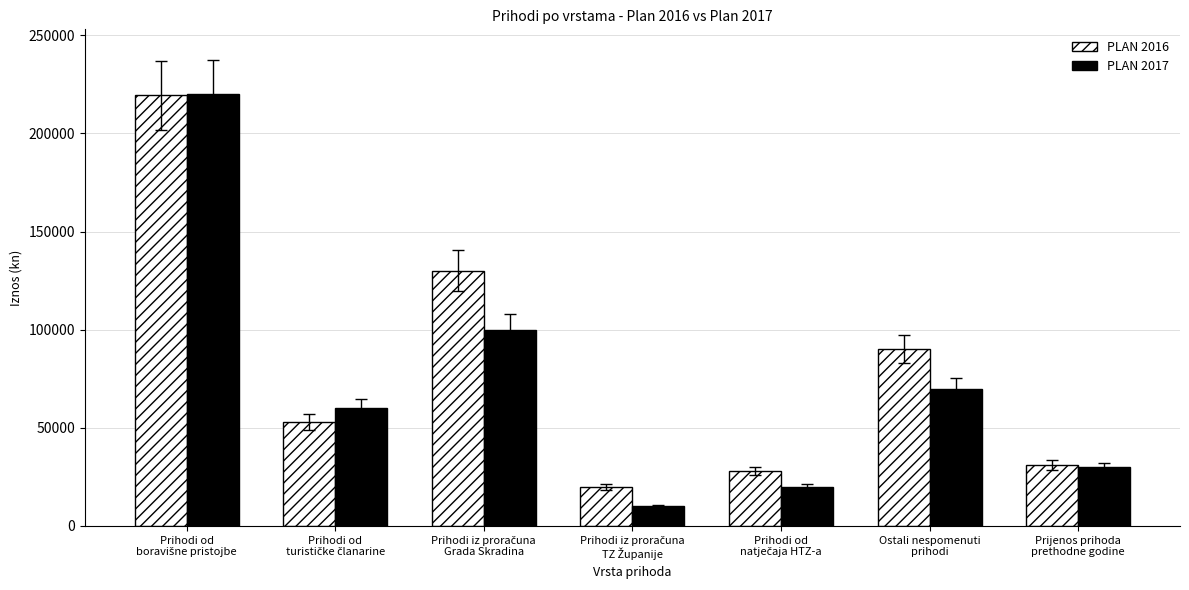

What is the smallest value displayed?

10000.0